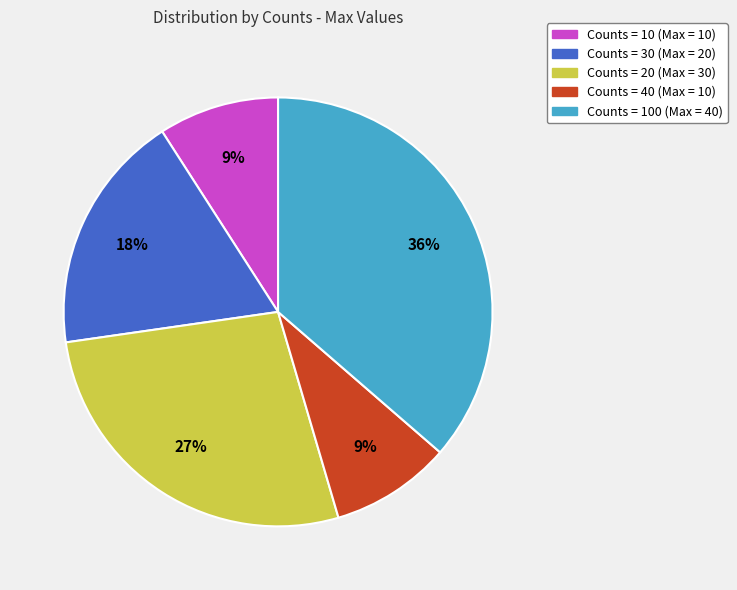

Does any single category account for the majority?

No